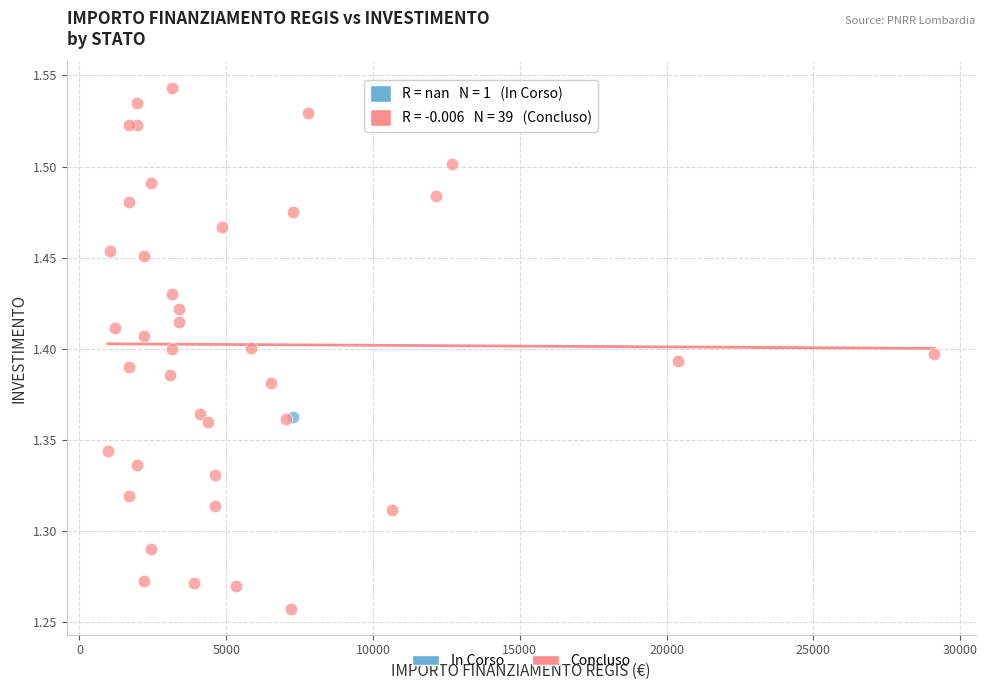

What are all the series names shown in the legend?

In Corso, Concluso